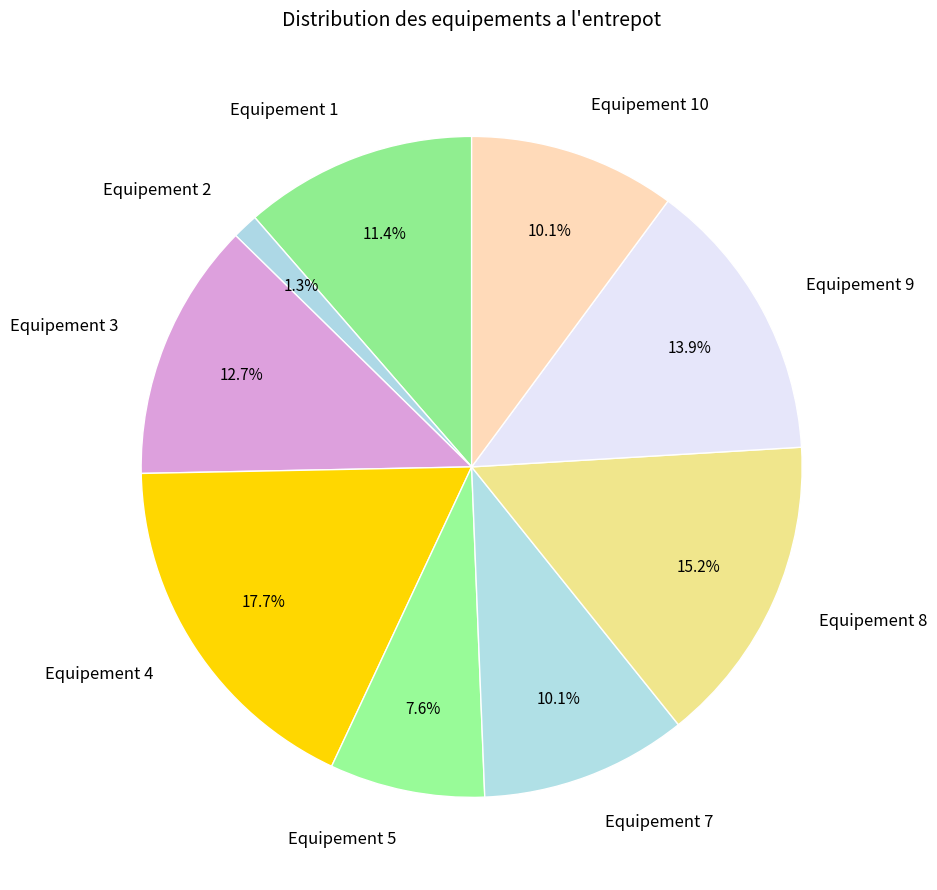

True or false: Equipement 3 accounts for 25% of the total.

False